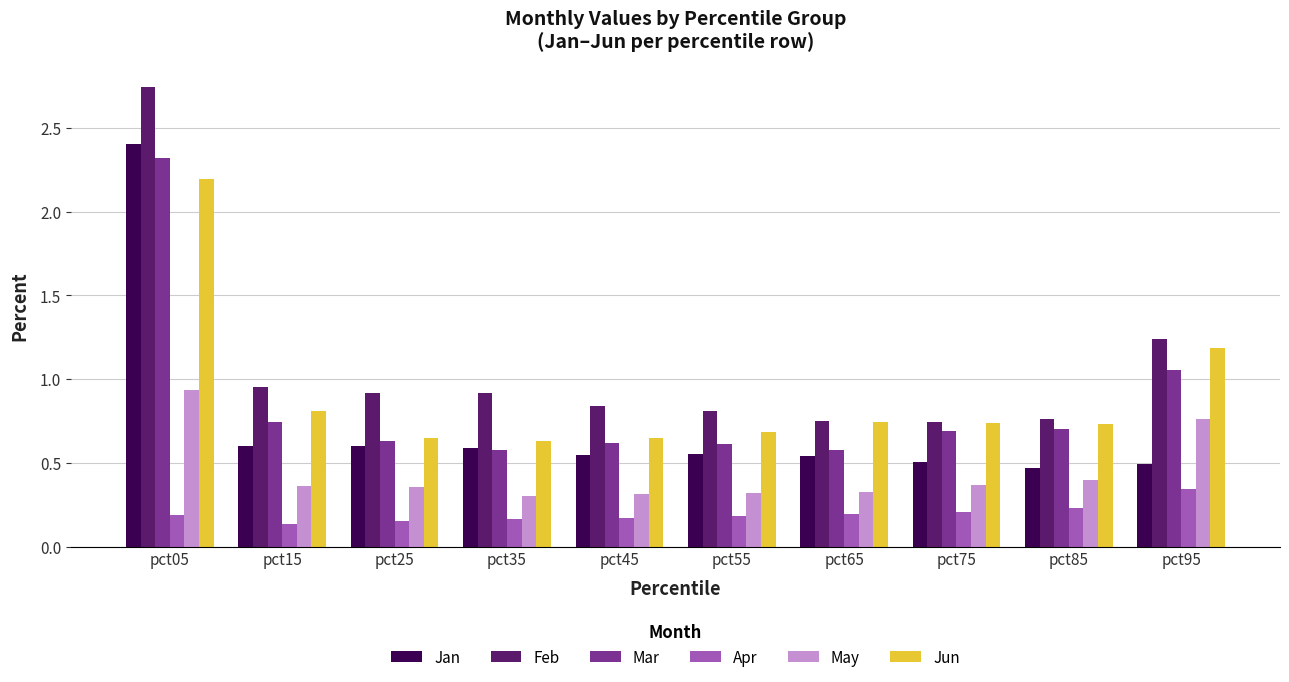

Which series changed the most between pct05 and pct85?

Feb